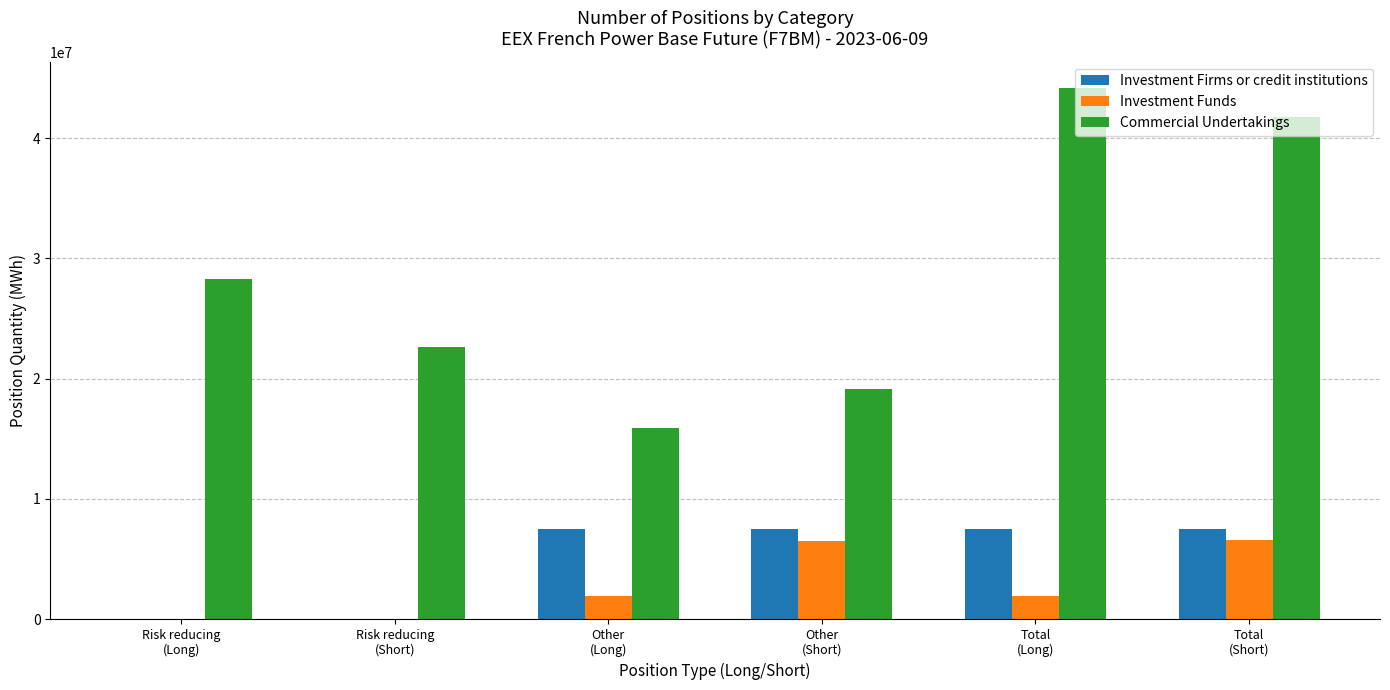

What is the sum of all Investment Funds values?

17023104